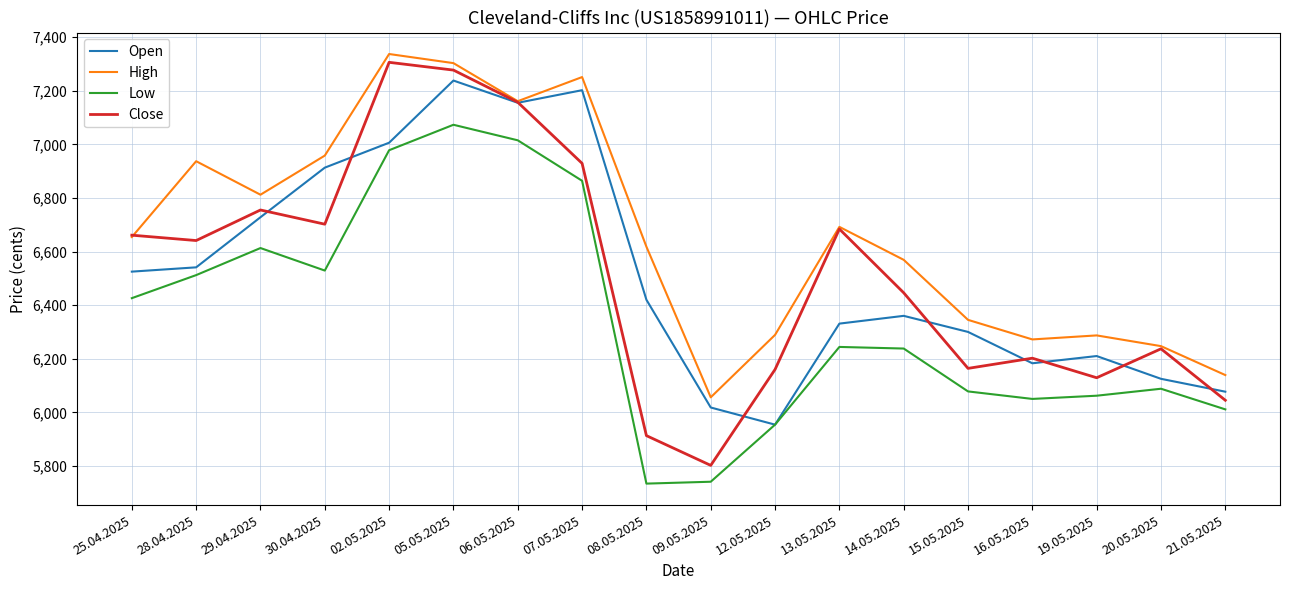

Which series has the largest range (max minus min)?

Close